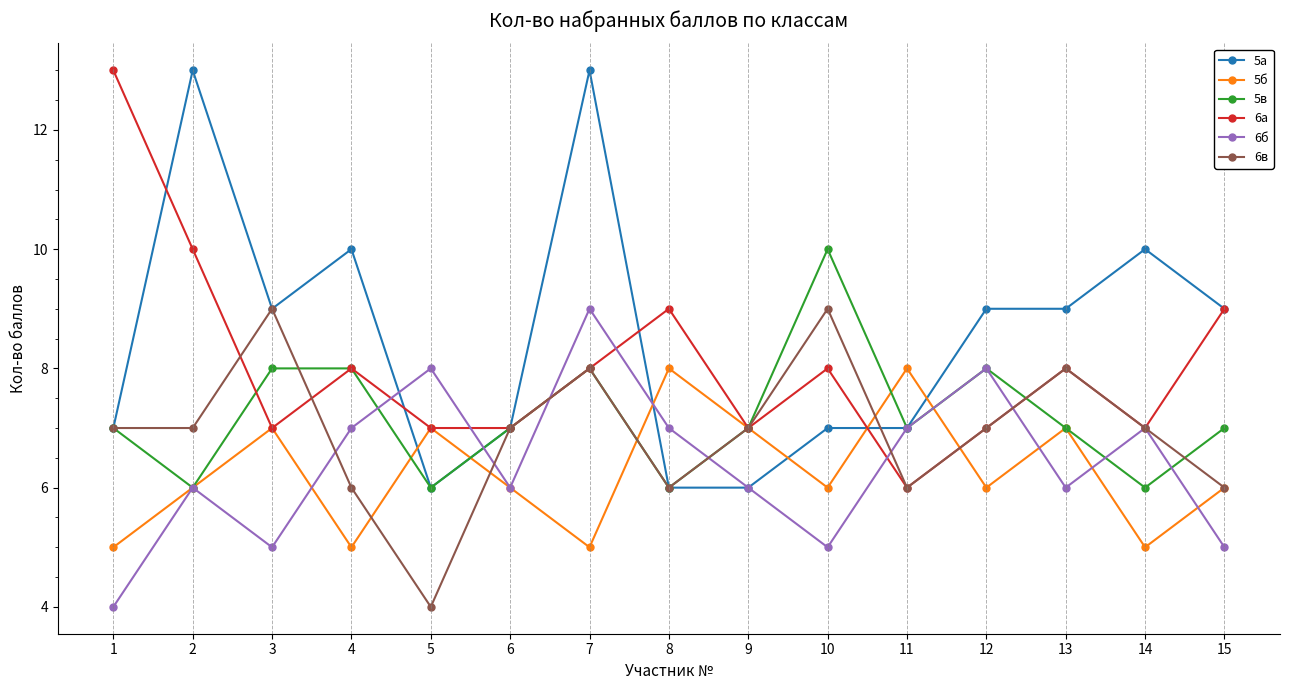

What is the spread (max minus min) of values at 1?

9